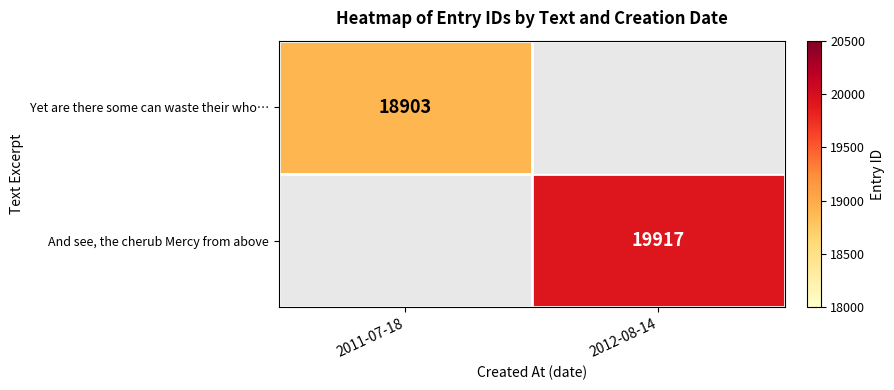

True or false: Yet are there some can waste their who… has a value of 7576 at 2011-07-18.

False